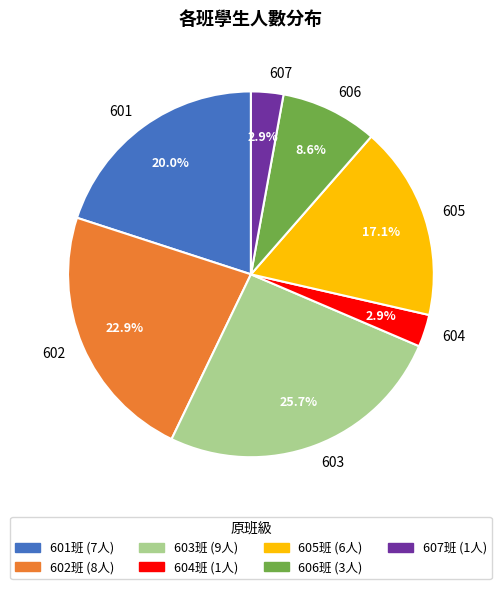

Between 606 and 603, which is larger?

603